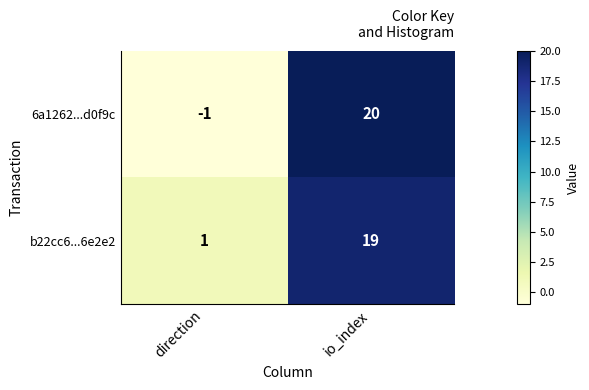

What is the greatest value displayed?

20